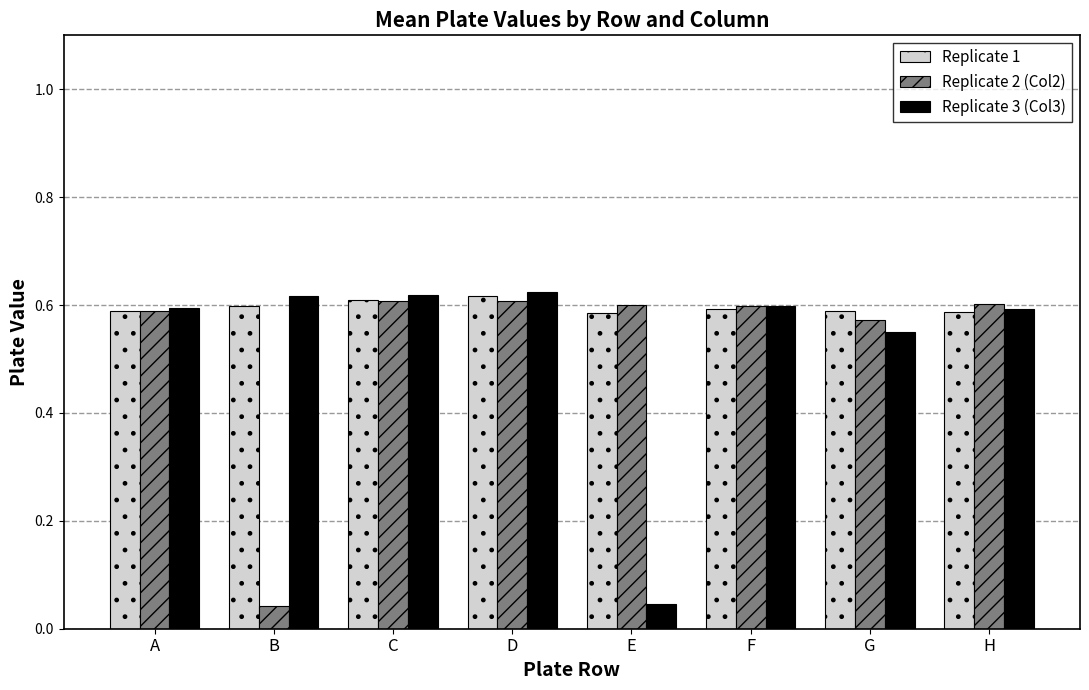

What is the sum of all Replicate 2 (Col2) values?

4.2